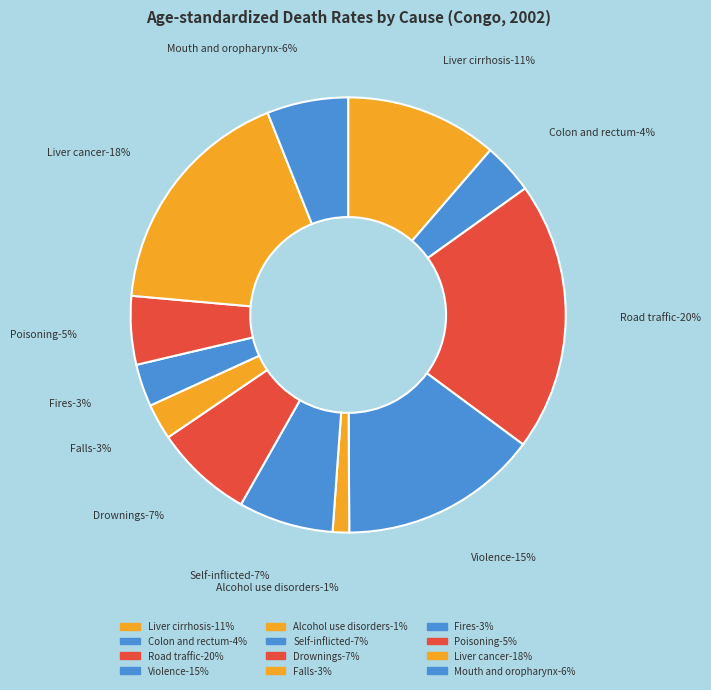

To the nearest percent, what is the difference between the Road traffic and Alcohol use disorders slice percentages?

19%